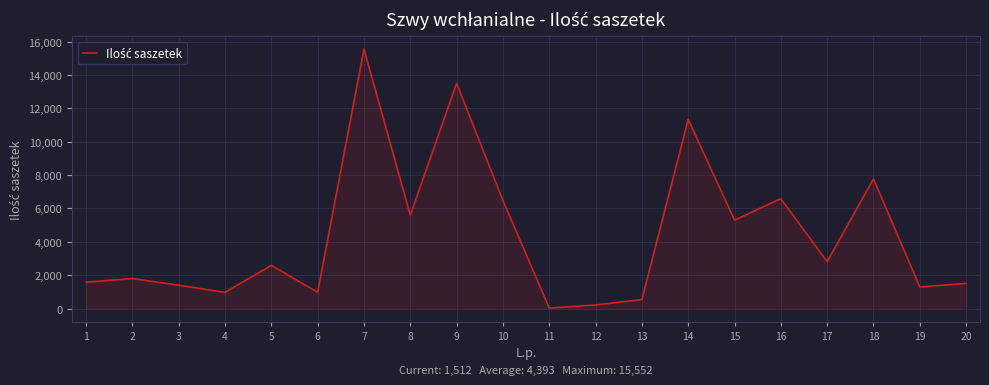

What is the difference between the second highest and second lowest values?

13284